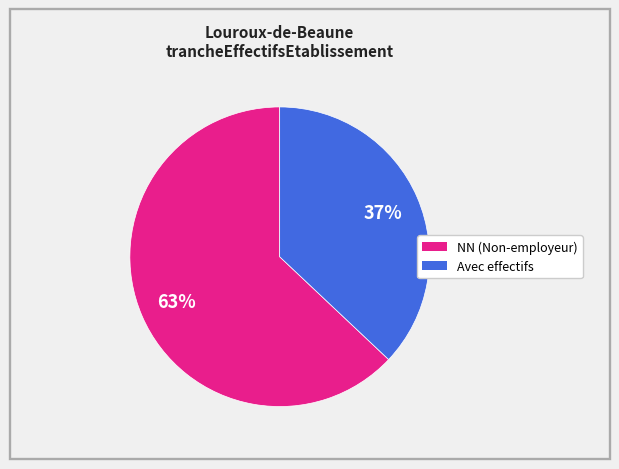

To the nearest percent, what is the average slice percentage?

50%